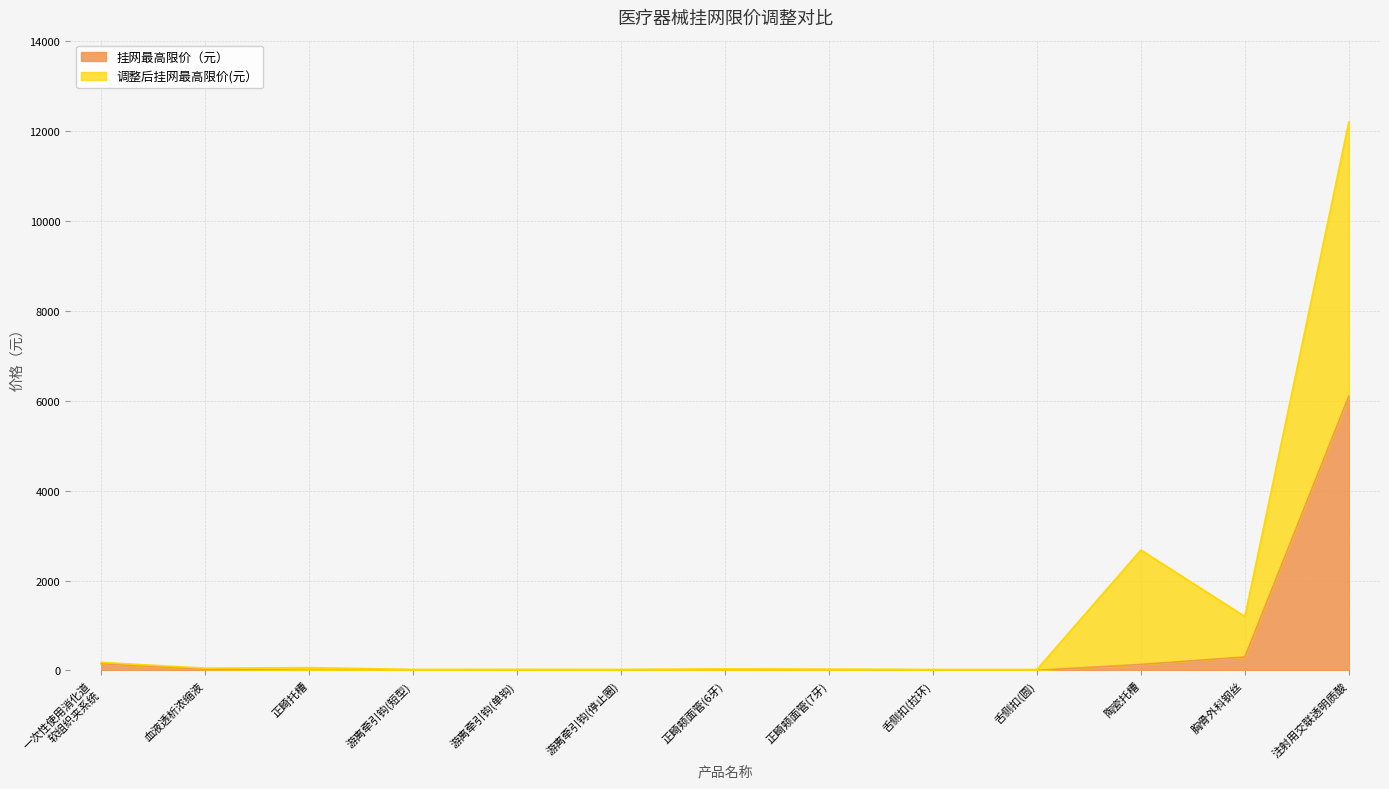

Read the 挂网最高限价（元） value at 胸骨外科钢丝.

300.0